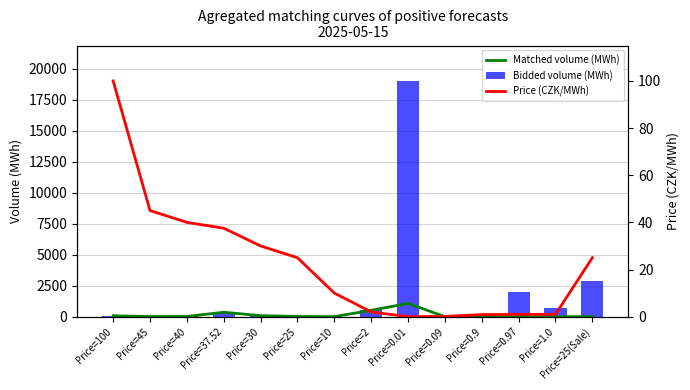

Where does the Price (CZK/MWh) series first go above 25?

Price=100